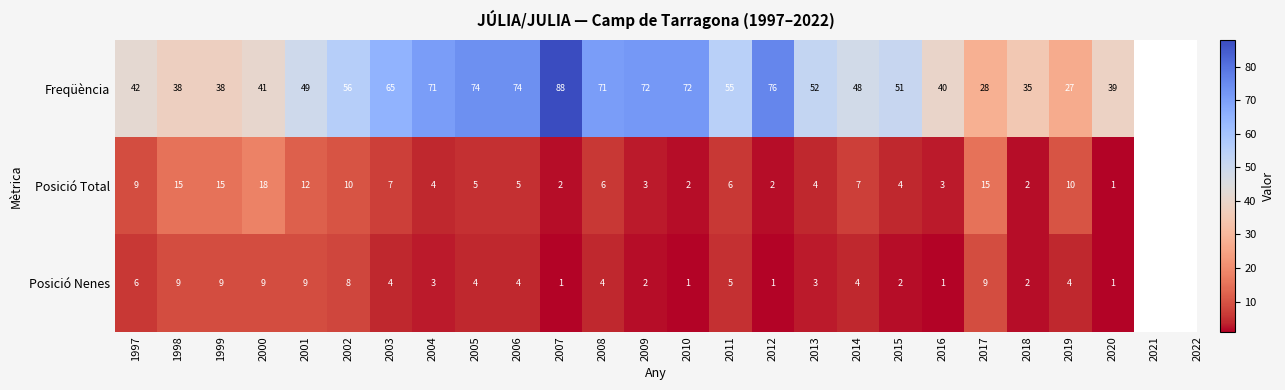

What is the sum of all Posició Total values?

167